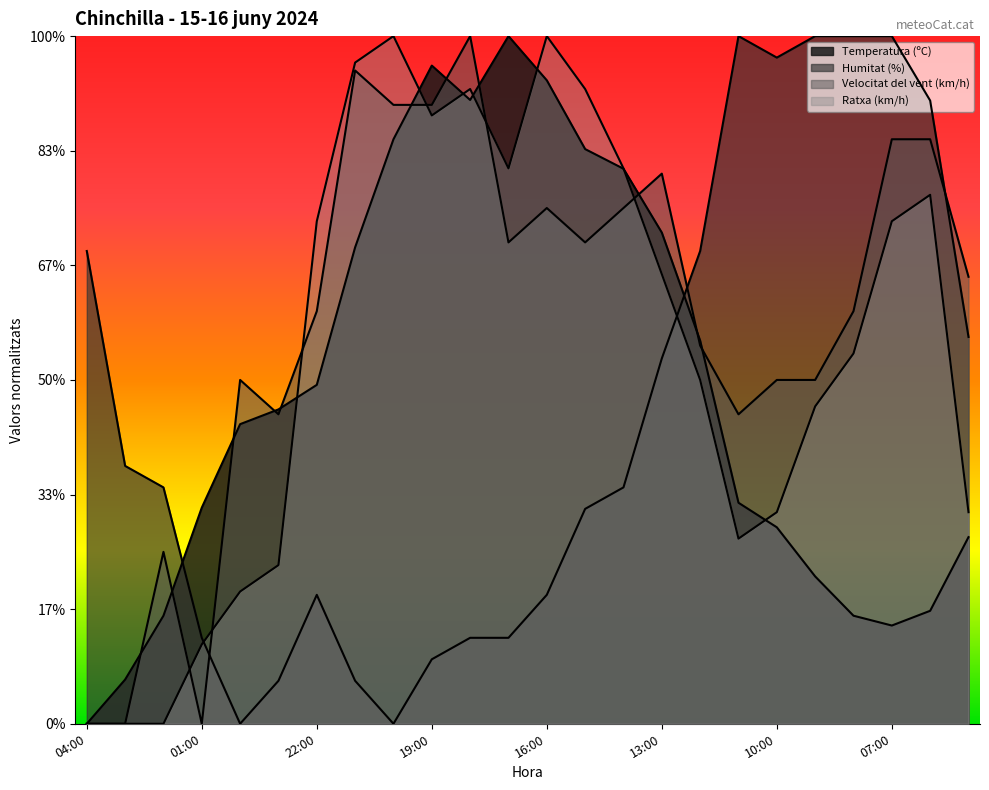

At which category is the sum across all series the highest?

18:00